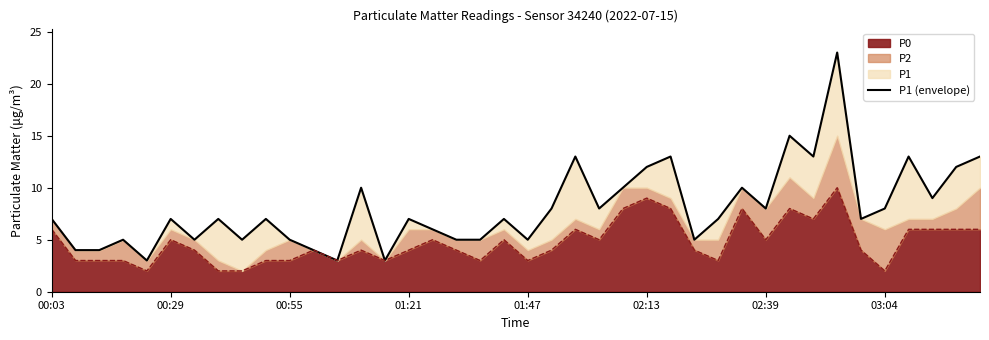

The value of P0 at 02:13 is 16. True or false?

False